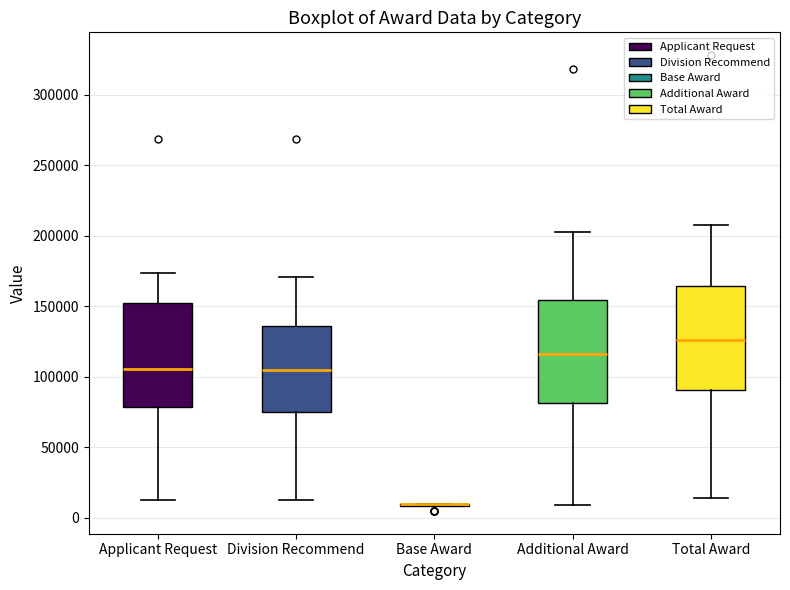

Reading left to right, read every box against the y-axis: the position of its median line, the range the box covers, and the ends of its whiskers. The values are not printed on the chart, so give them approximately, as read against the axis.

Applicant Request: median 105000, box 80000 to 150000, whiskers 15000 to 175000
Division Recommend: median 105000, box 75000 to 135000, whiskers 10000 to 170000
Base Award: box collapsed to a line at 10000, whiskers 10000 to 10000
Additional Award: median 115000, box 80000 to 155000, whiskers 10000 to 205000
Total Award: median 125000, box 90000 to 165000, whiskers 15000 to 210000